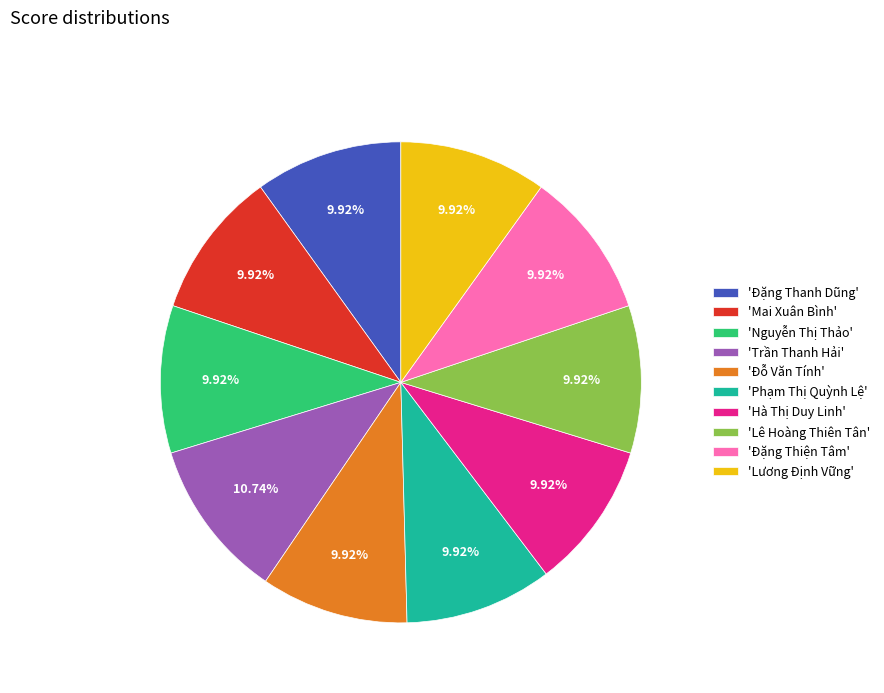

To the nearest percent, what is the average slice percentage?

10%